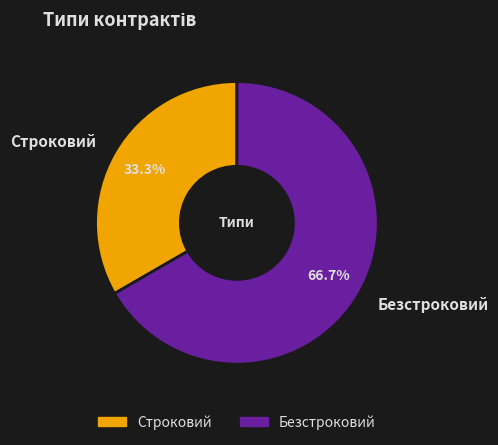

How much of the chart is everything except Безстроковий?

33.3%